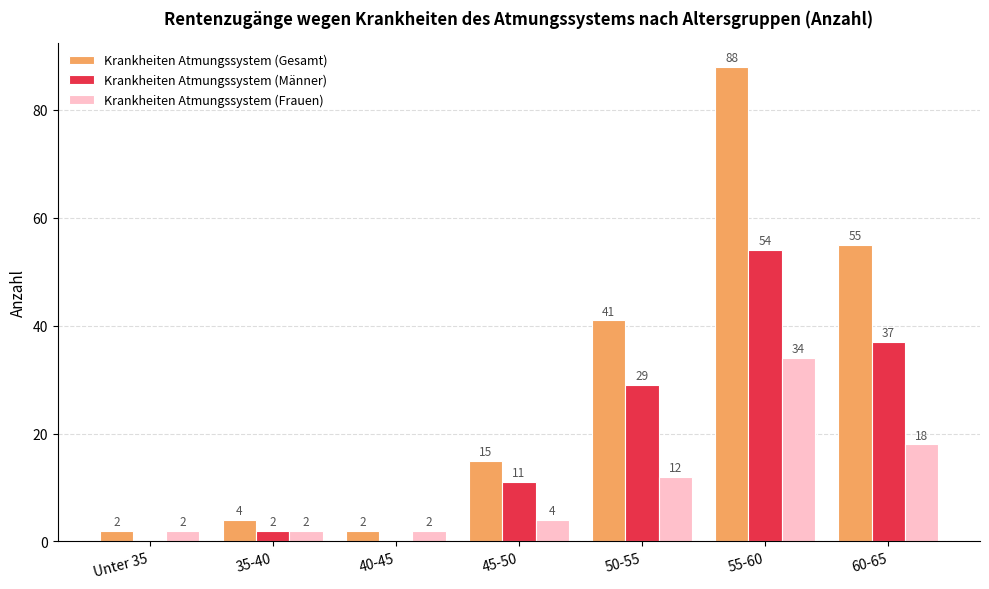

Is it true that Krankheiten Atmungssystem (Gesamt) equals 41 at 50-55?

True